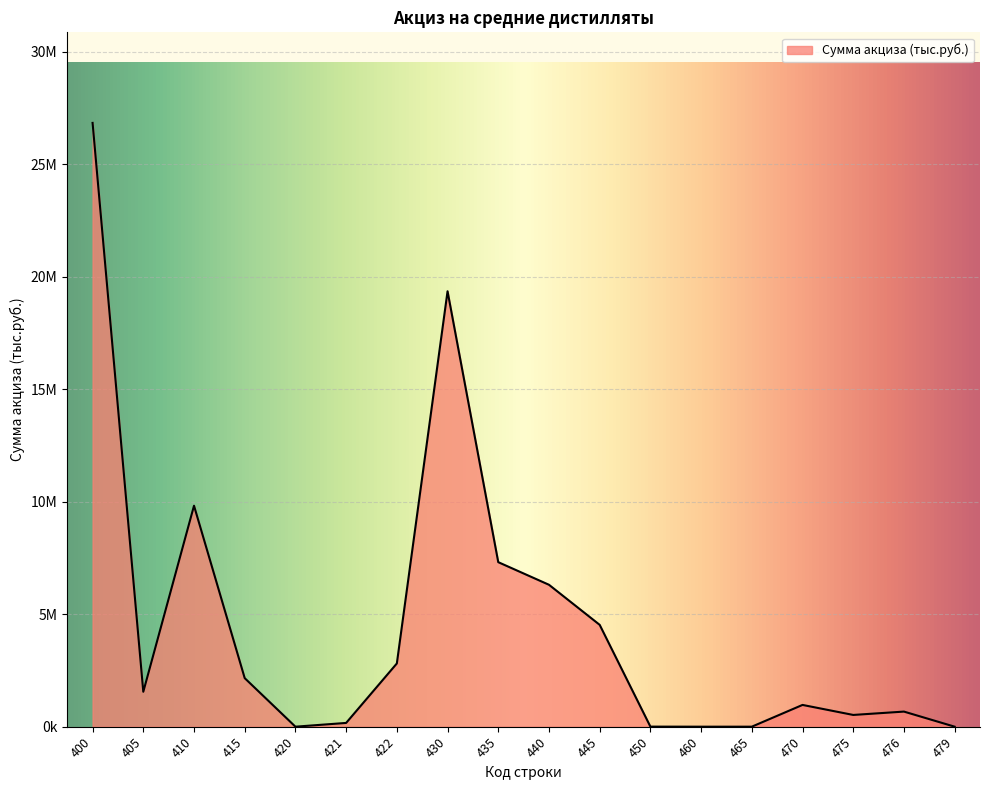

Is this an area chart (filled region under the line)?

Yes